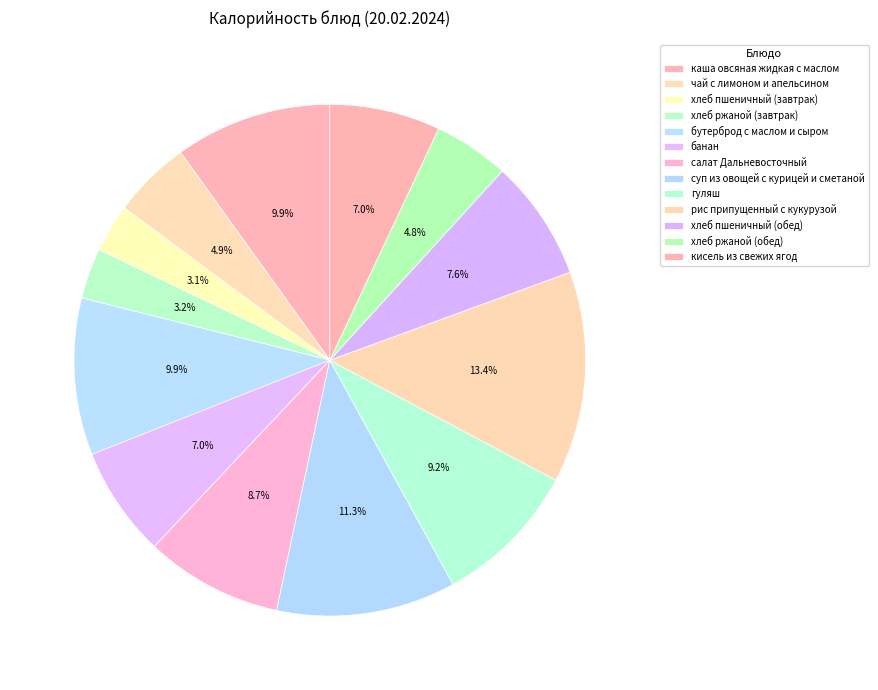

Is it true that кисель из свежих ягод is 14% of the pie?

False